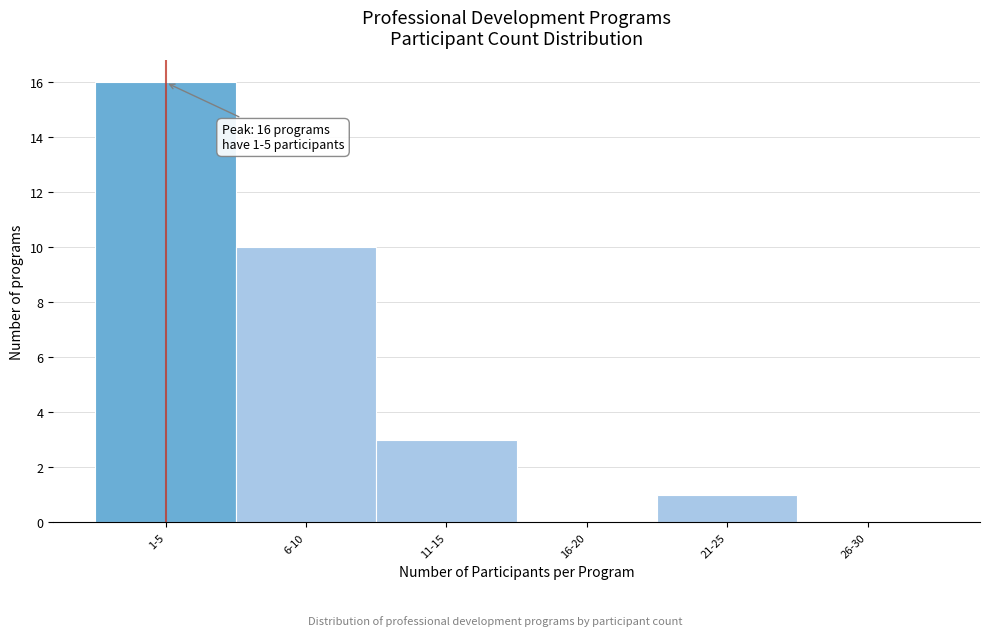

Reading left to right, extract all data points from this chart.

1-5=16	6-10=10	11-15=3	16-20=0	21-25=1	26-30=0